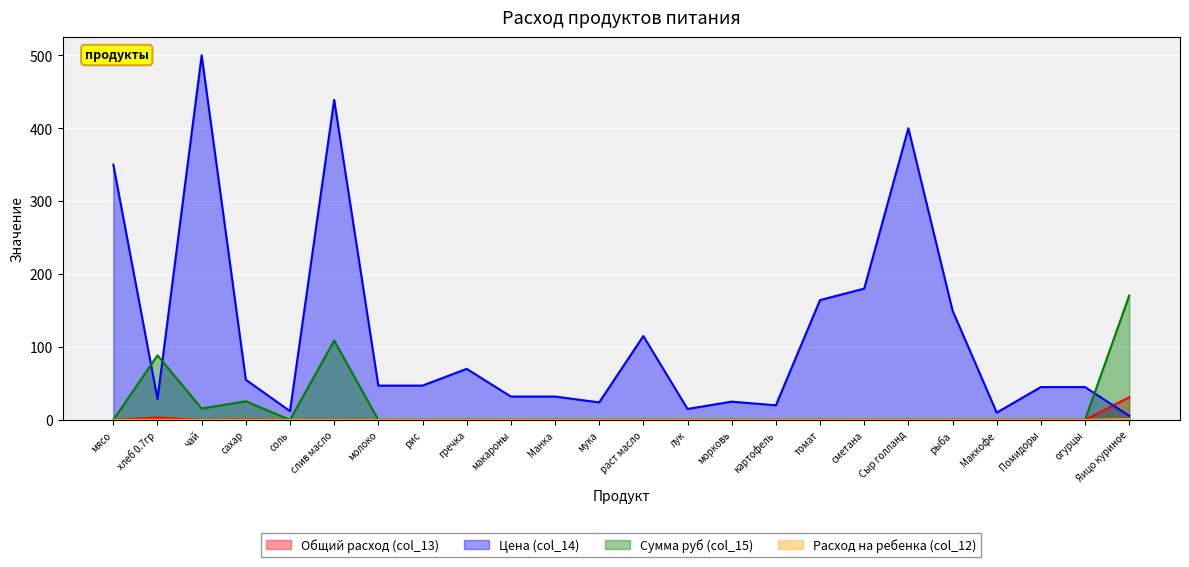

At how many categories does at least one series exceed 365?

3